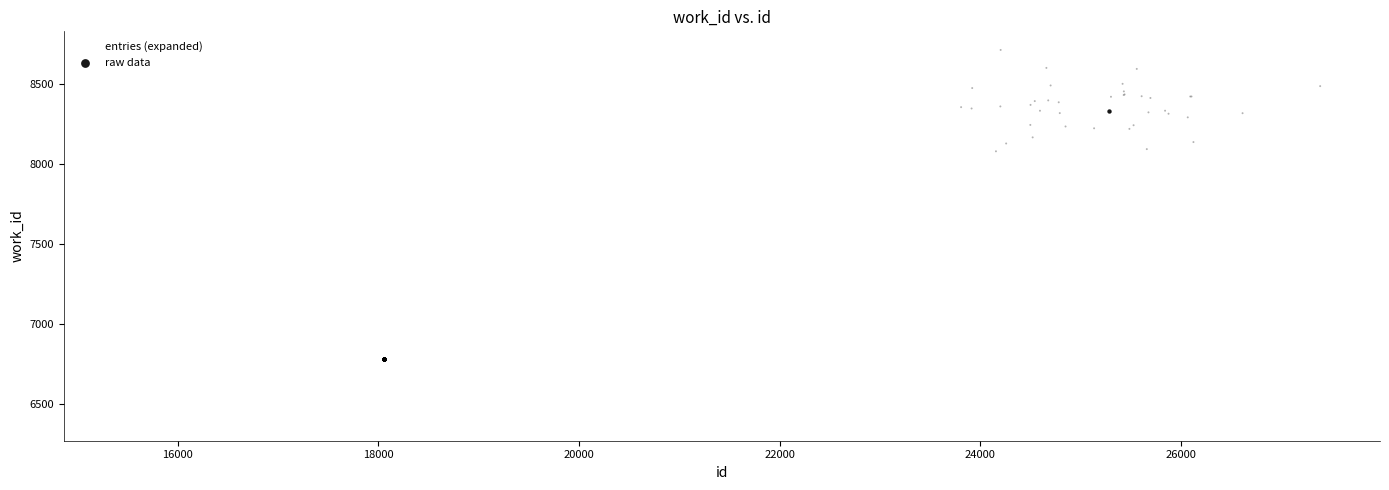

Which series has the largest Y range (max minus min)?

entries (expanded)